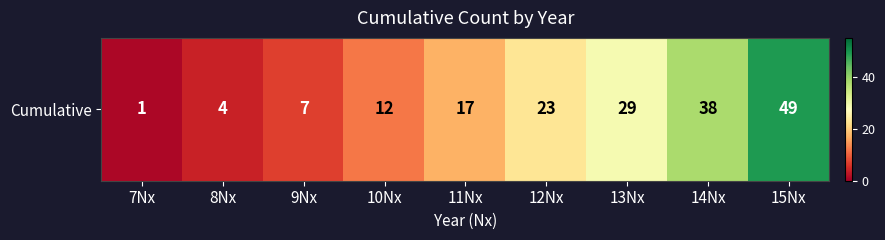

The chart shows a value of 7 at 8Nx. True or false?

False